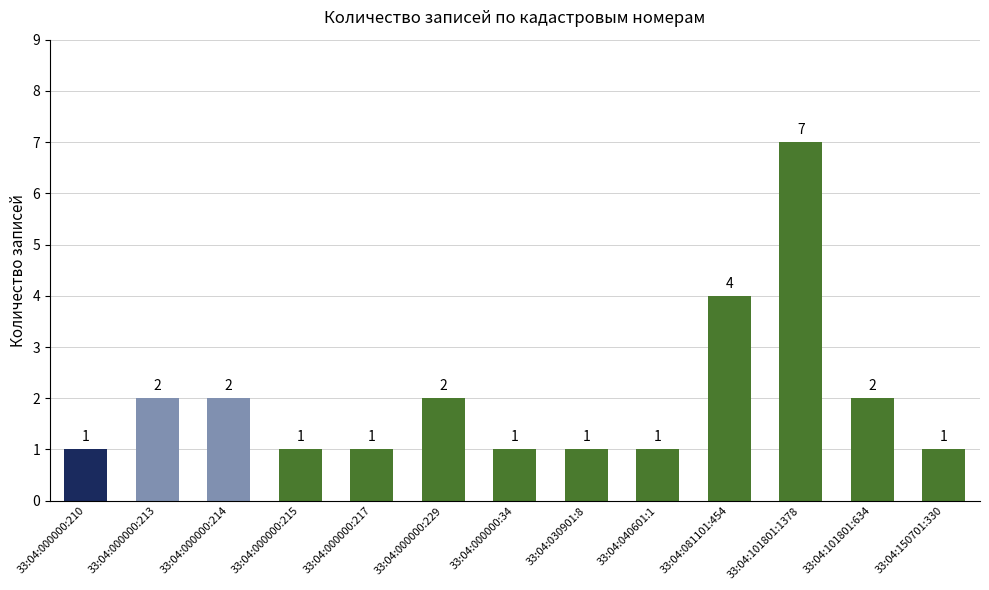

What is the label of the 6th bar from the right?

33:04:030901:8